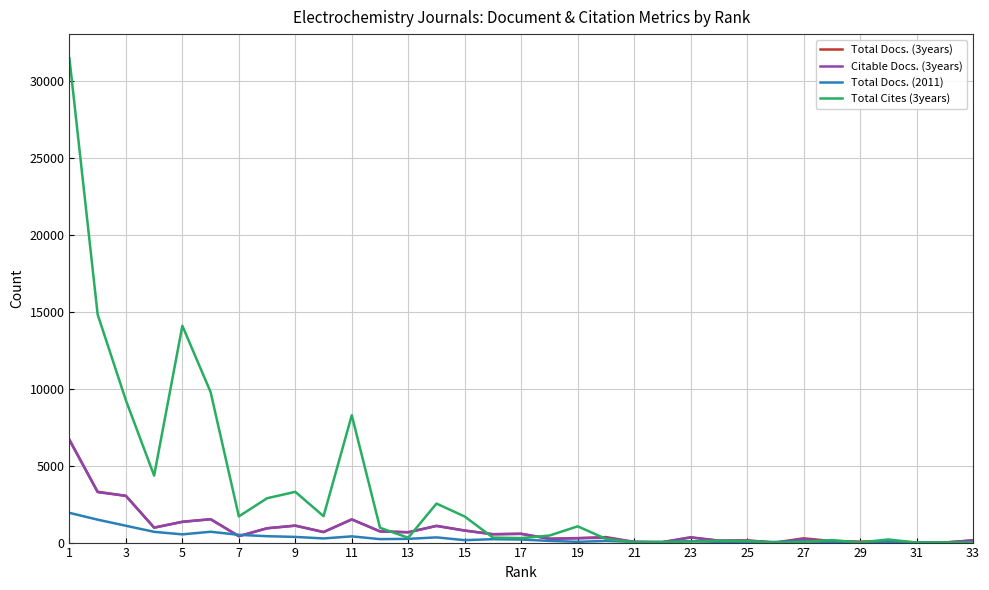

Which series has the largest total across all categories?

Total Cites (3years)